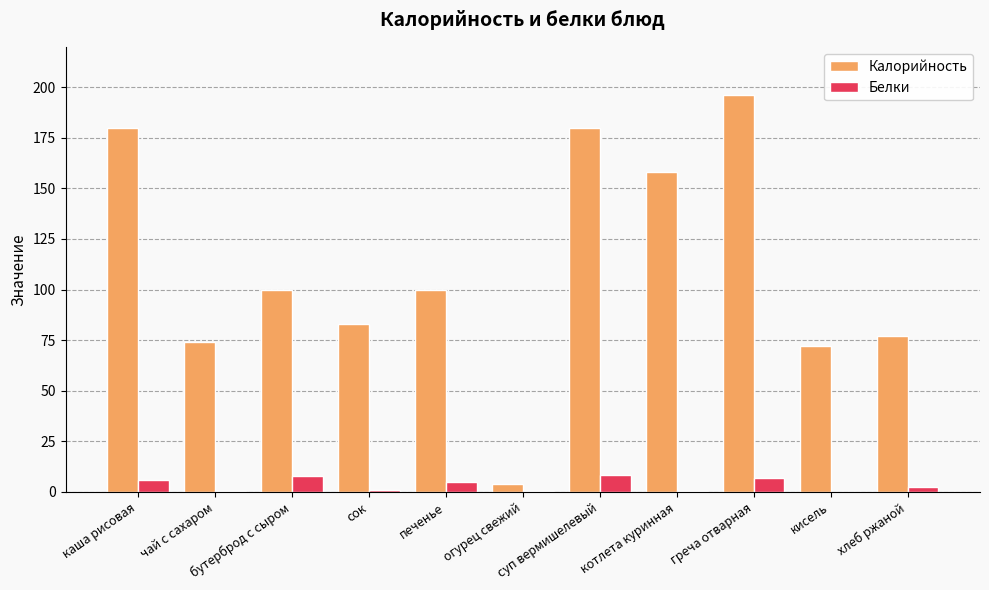

Is it true that Калорийность equals 70.4 at котлета куринная?

False